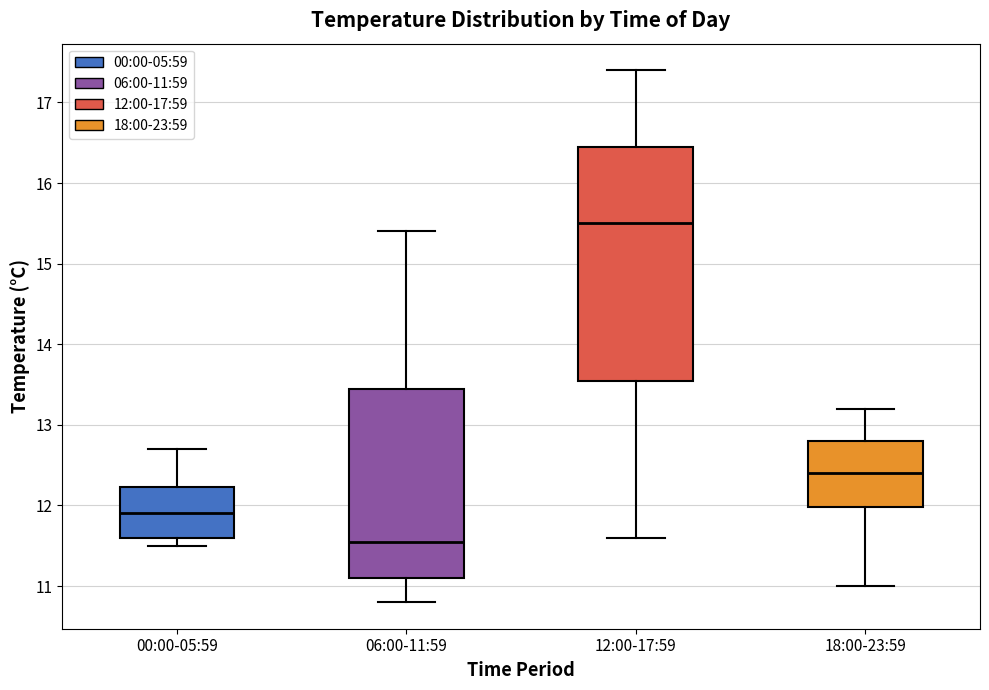

Reading left to right, transcribe this box plot: for each box, give where its median line is, the range the box spans, and where its two whiskers end, as read against the y-axis. The values are not printed on the chart, so give them approximately, as read against the axis.

00:00-05:59: median 11.9, box 11.6 to 12.2, whiskers 11.5 to 12.7
06:00-11:59: median 11.6, box 11.1 to 13.5, whiskers 10.8 to 15.4
12:00-17:59: median 15.5, box 13.6 to 16.5, whiskers 11.6 to 17.4
18:00-23:59: median 12.4, box 12.0 to 12.8, whiskers 11.0 to 13.2